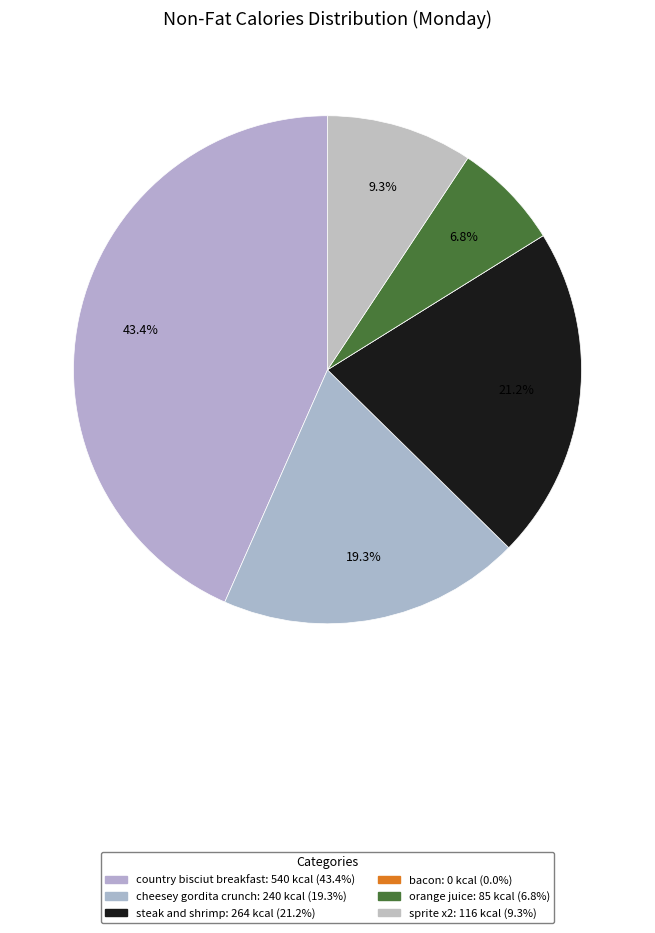

Combined, do steak and shrimp and bacon account for over 50%?

No